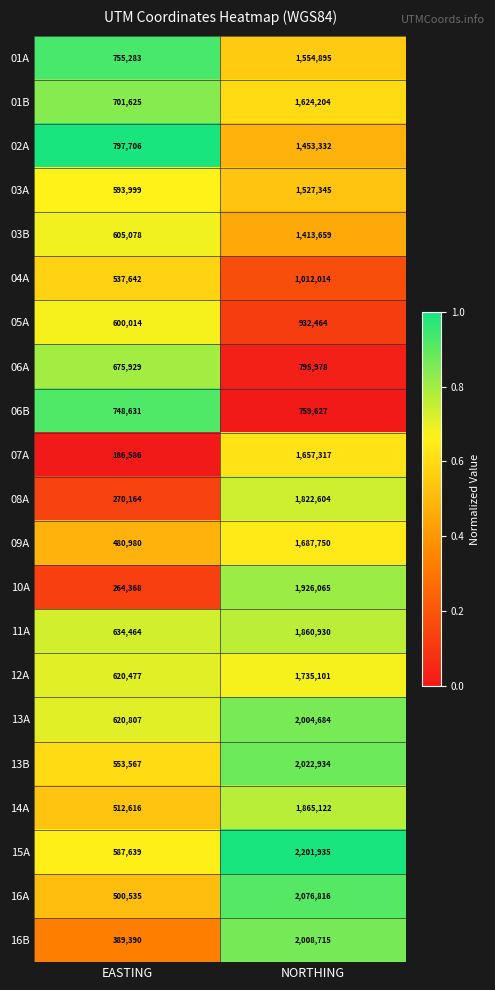

Rank the series by their maximum value, from lowest to highest.

06B, 06A, 05A, 04A, 03B, 02A, 03A, 01A, 01B, 07A, 09A, 12A, 08A, 11A, 14A, 10A, 13A, 16B, 13B, 16A, 15A